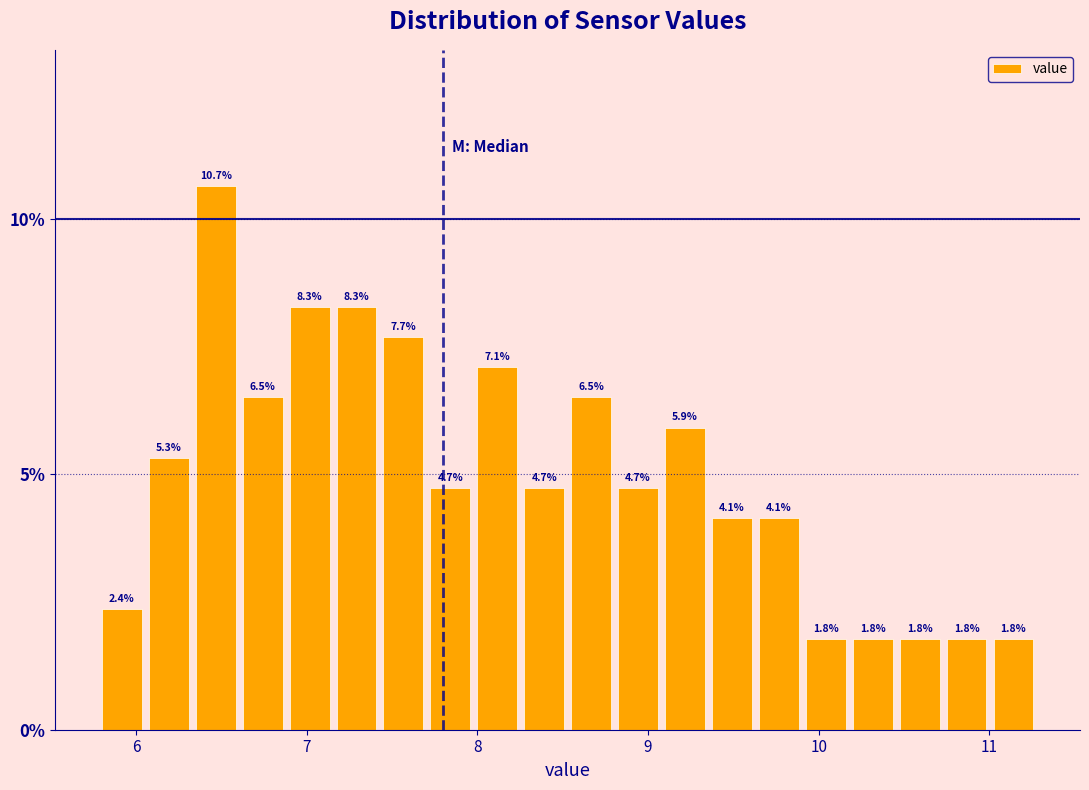

Read against the x-axis, roughly where is the centre of the tallest bar?

6.5